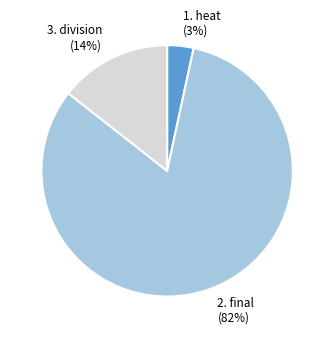

How many slices are in this pie chart?

3